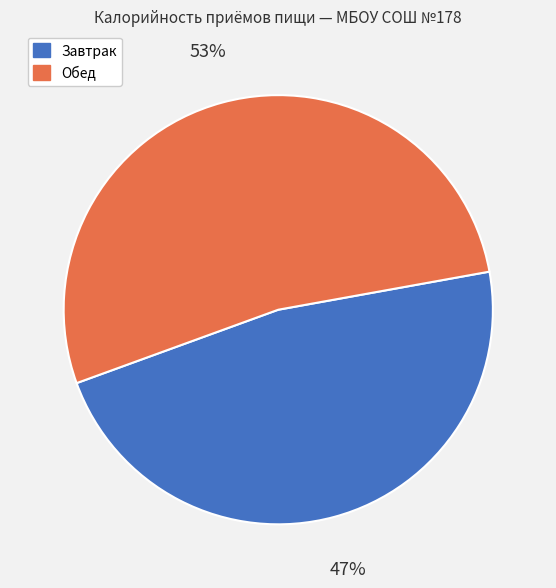

What is the largest slice in the pie chart?

Обед